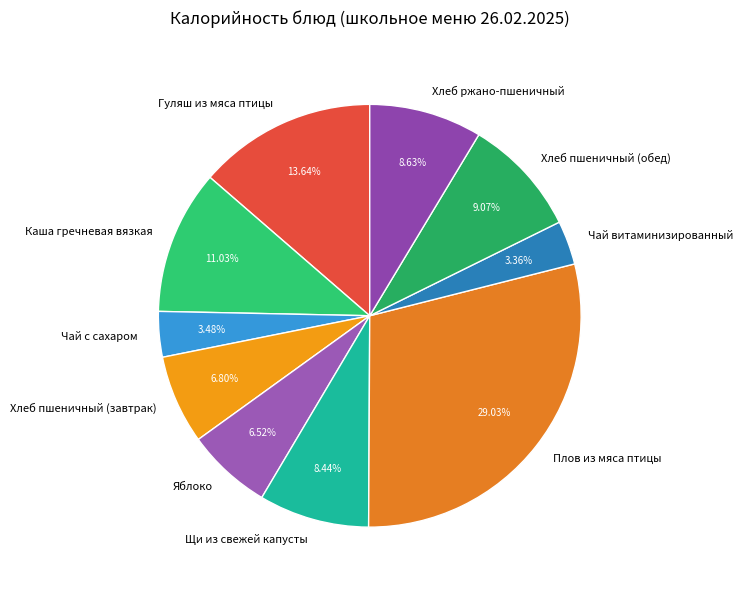

To the nearest percent, what is the combined percentage of Яблоко and Хлеб пшеничный (завтрак)?

13%